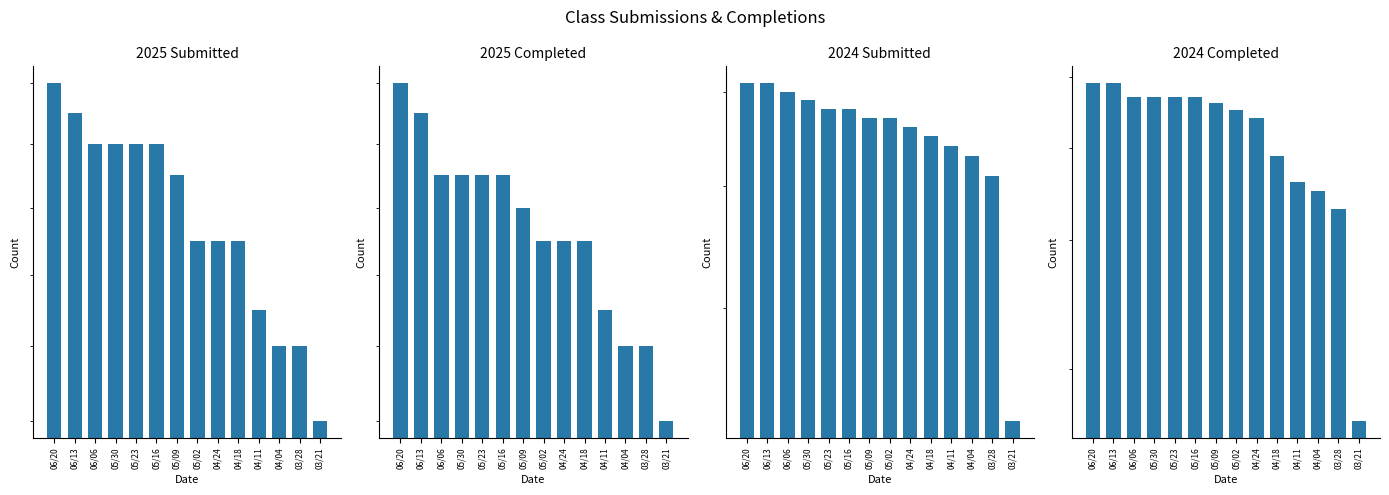

What are all the series names shown in the legend?

2025 Submitted, 2025 Completed, 2024 Submitted, 2024 Completed